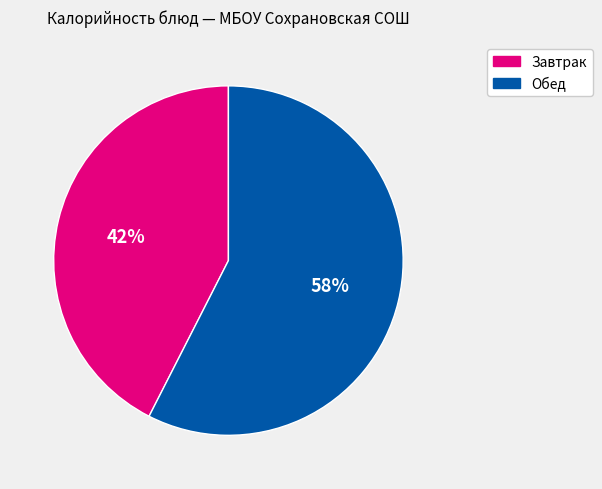

To the nearest percent, what is the average slice percentage?

50%